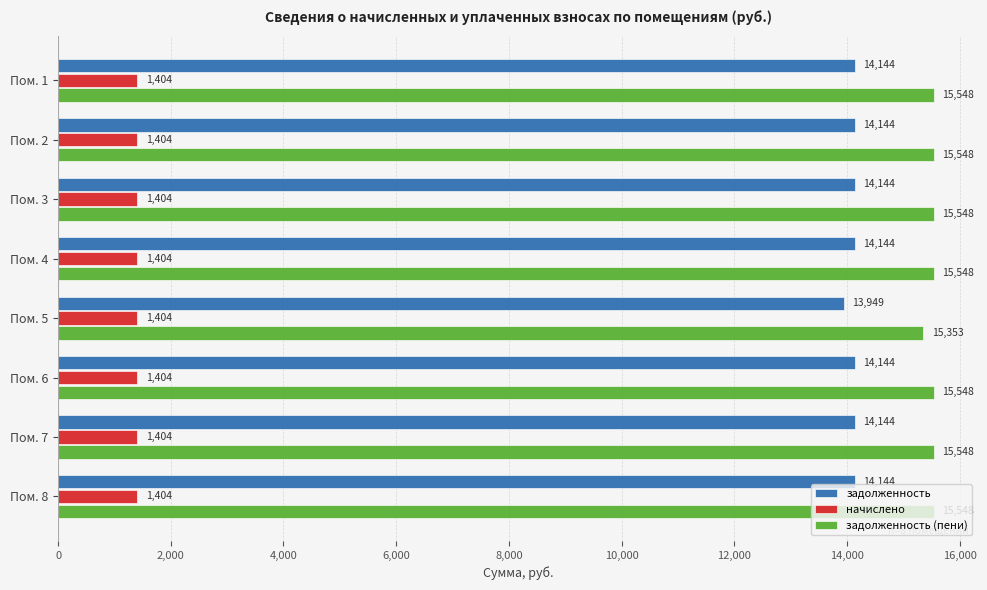

The задолженность series shows 19825.4 at Пом. 8. True or false?

False